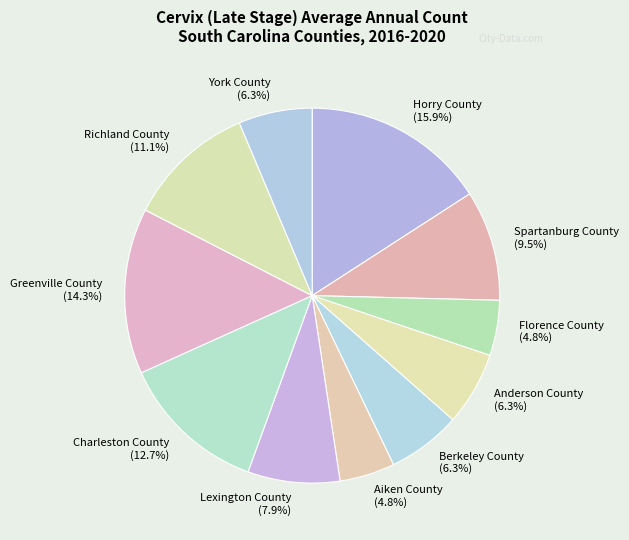

Is it true that Greenville County is 14% of the pie?

True